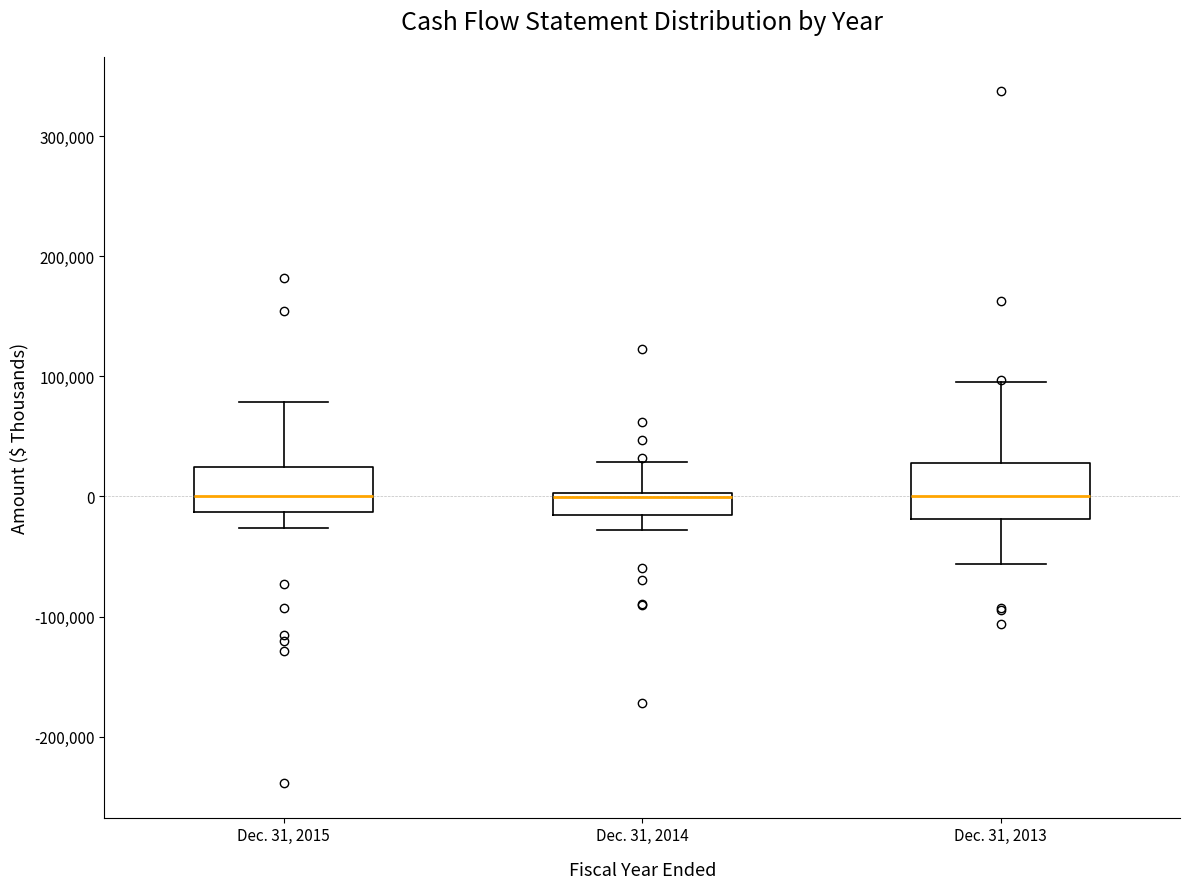

Reading left to right, transcribe this box plot: for each box, give where its median line is, the range the box spans, and where its two whiskers end, as read against the y-axis. The values are not printed on the chart, so give them approximately, as read against the axis.

Dec. 31, 2015: median 0, box -10000 to 20000, whiskers -30000 to 80000
Dec. 31, 2014: median 0, box -20000 to 0, whiskers -30000 to 30000
Dec. 31, 2013: median 0, box -20000 to 30000, whiskers -60000 to 100000